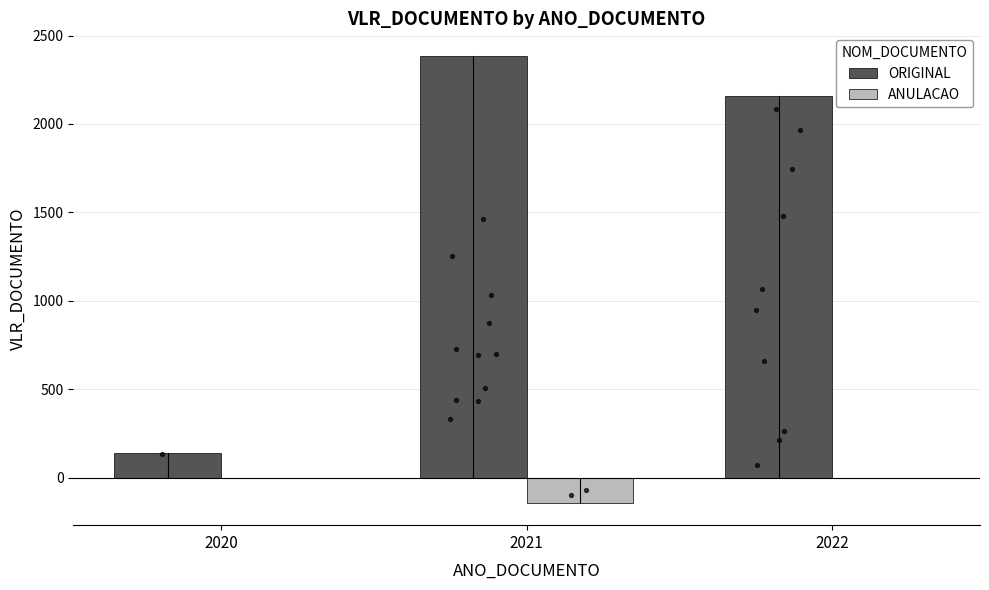

Which series contains the highest Y value?

ORIGINAL